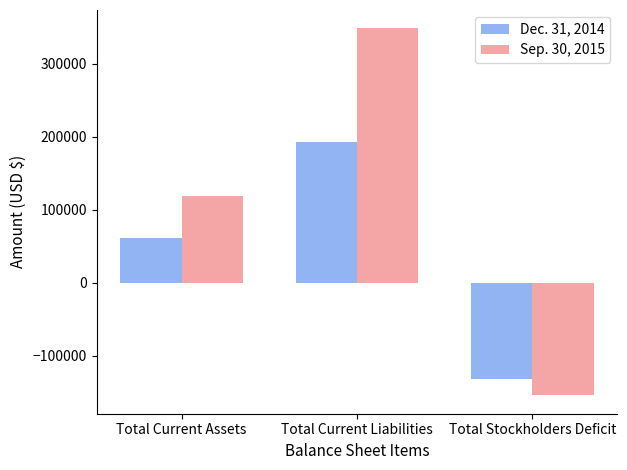

What position from the right is Total Stockholders Deficit?

1